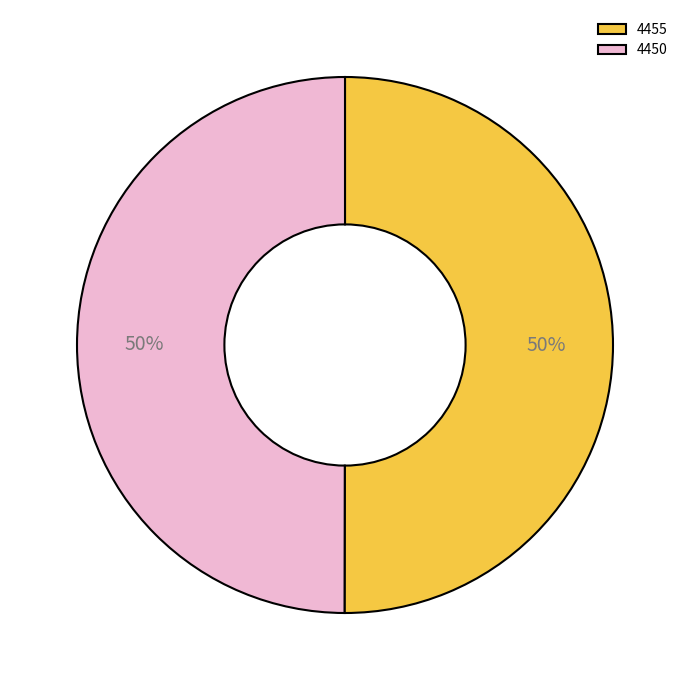

Do 4455 and 4450 together represent more than half of the pie?

Yes